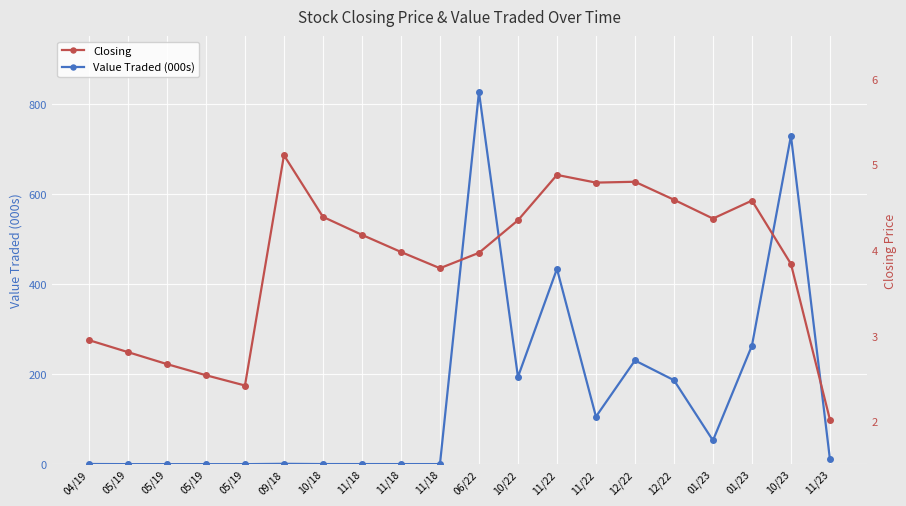

How many data points in Value Traded (000s) are less than 10?

10